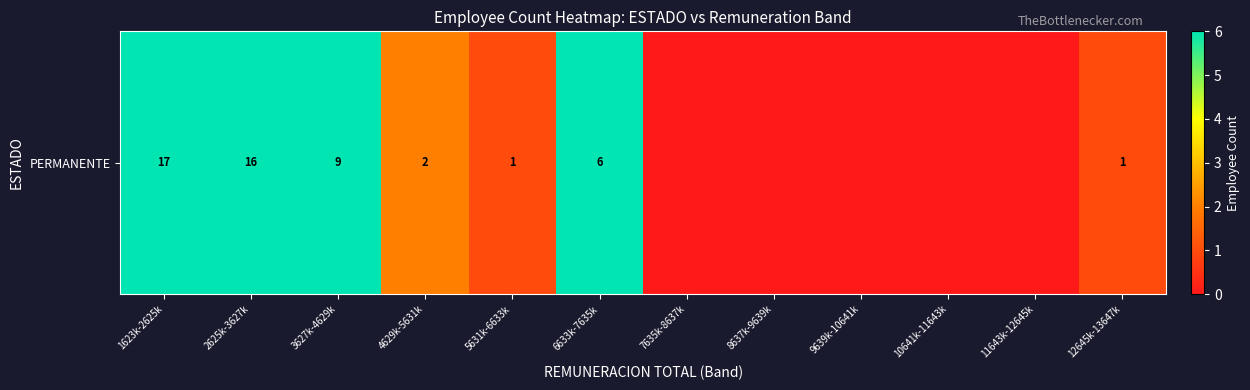

Is it true that the value at 12645k-13647k is 1?

False